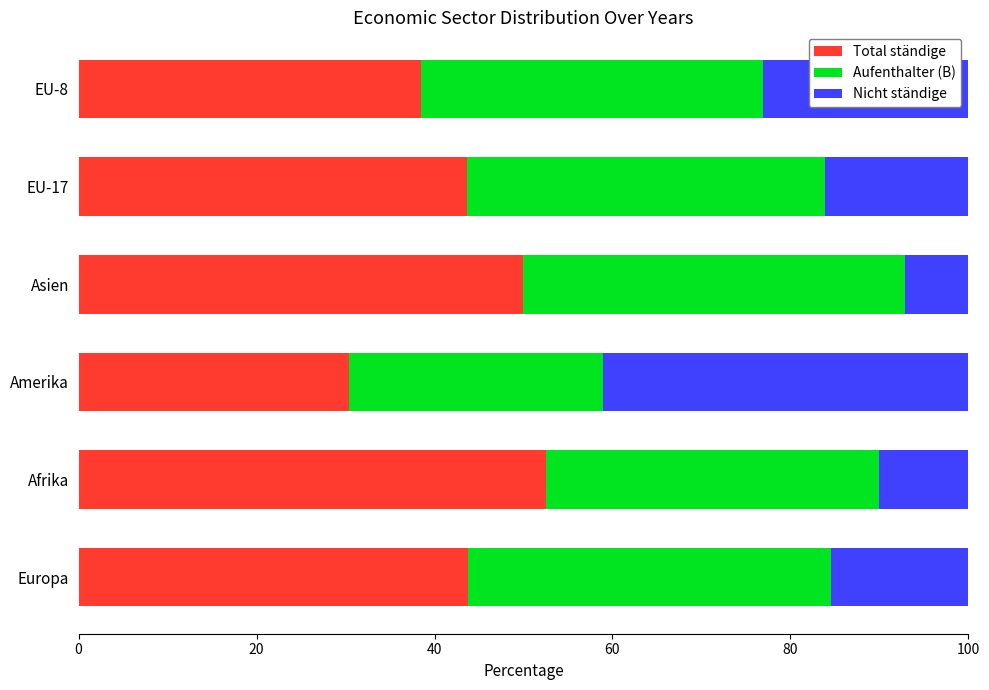

What is the total value across all series at Afrika?

100.0